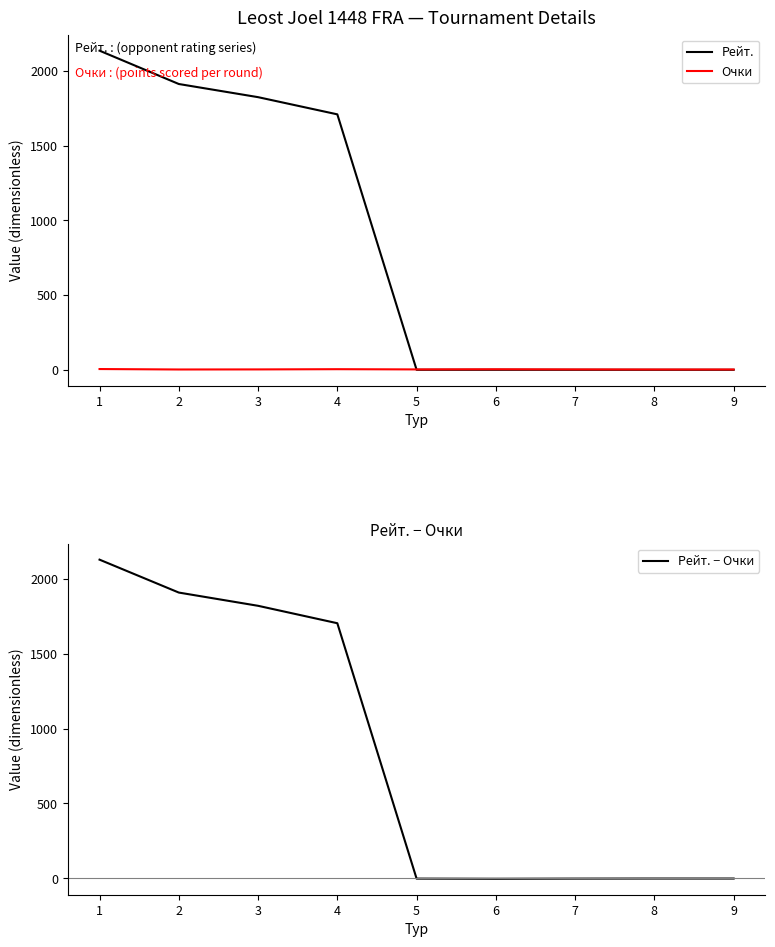

What is the difference between the second highest and minimum values in the Рейт. series?

1912.0